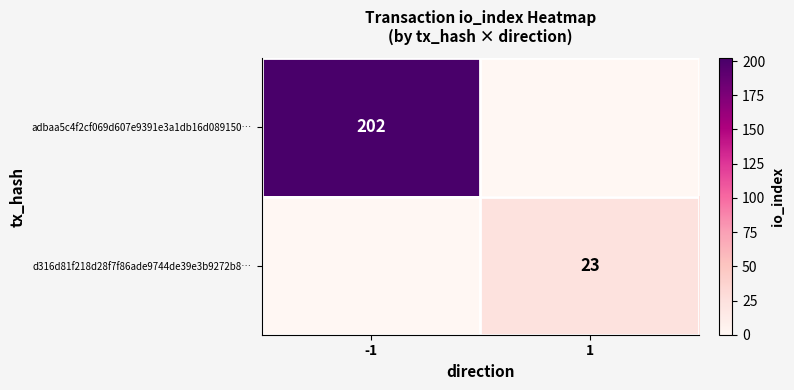

Is it true that adbaa5c4f2cf069d607e9391e3a1db16d089150… equals 202 at -1?

True